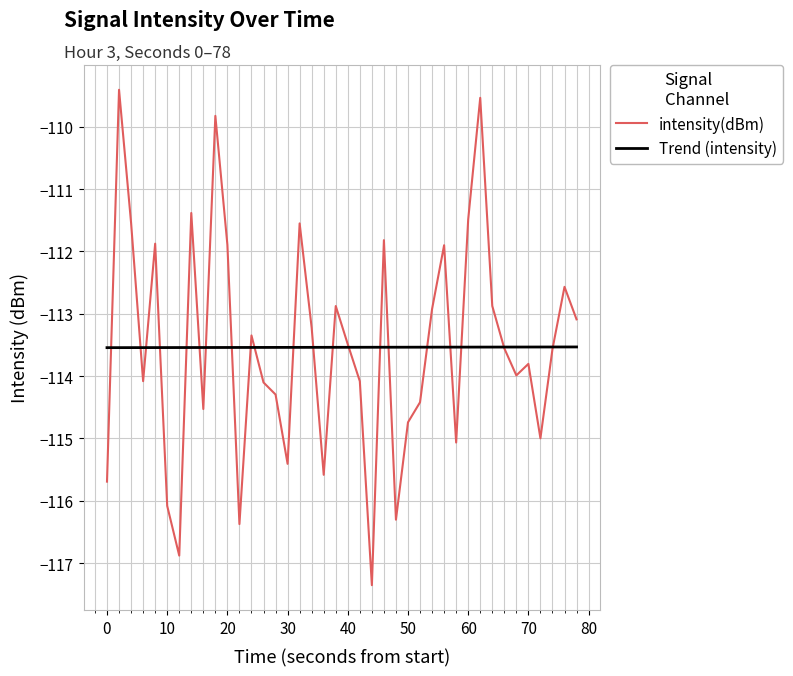

What is the average value of the Trend (intensity) series?

-113.5